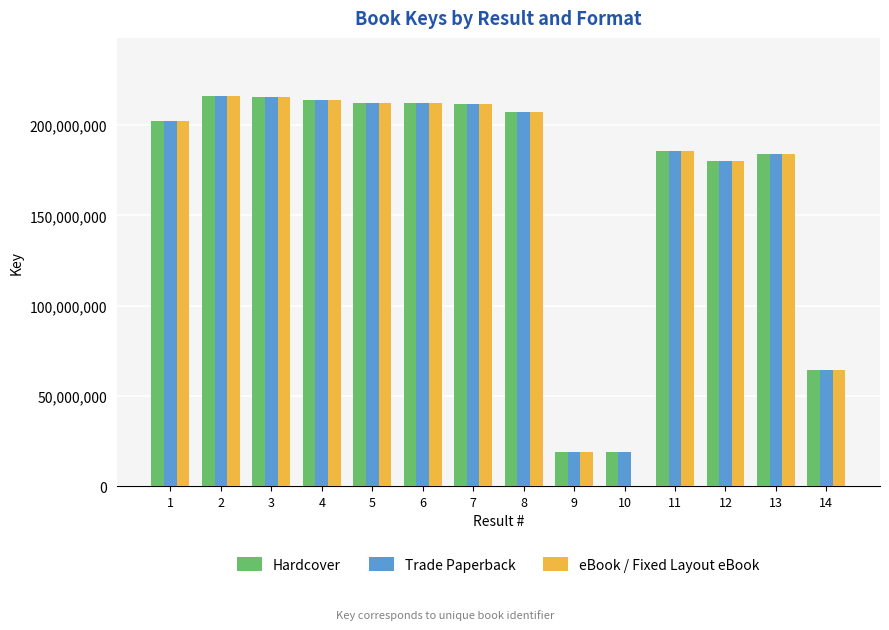

Is the value of Trade Paperback at 12 greater than the value of eBook / Fixed Layout eBook at 11?

No